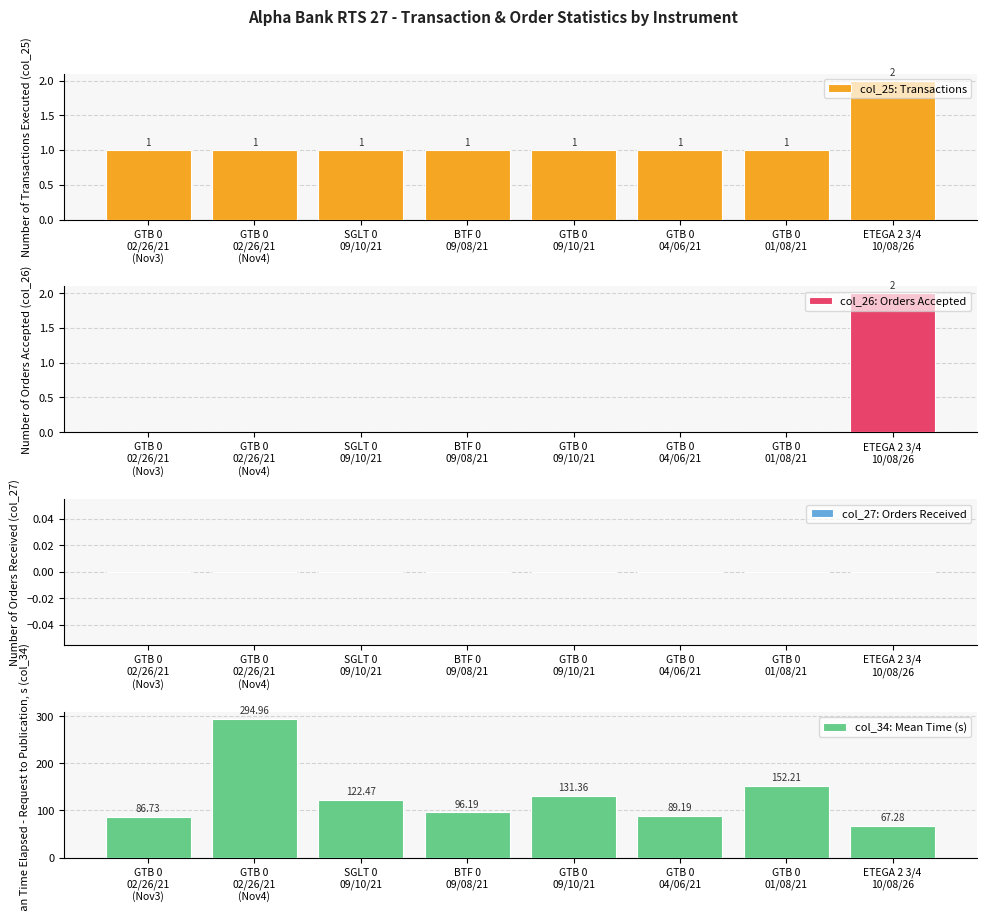

The value of col_26: Orders Accepted at GTB 0
01/08/21 is 0.0. True or false?

True